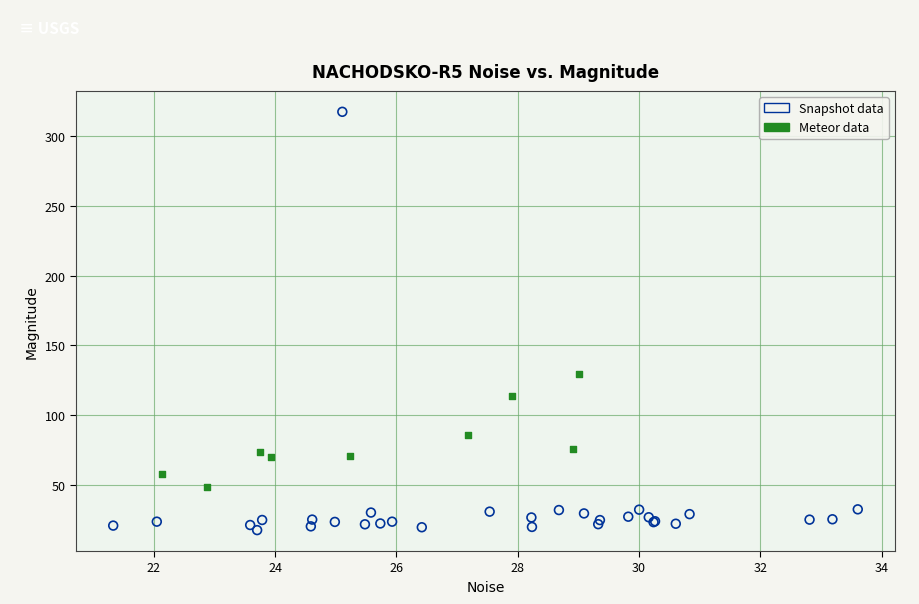

What are all the series names shown in the legend?

Snapshot data, Meteor data